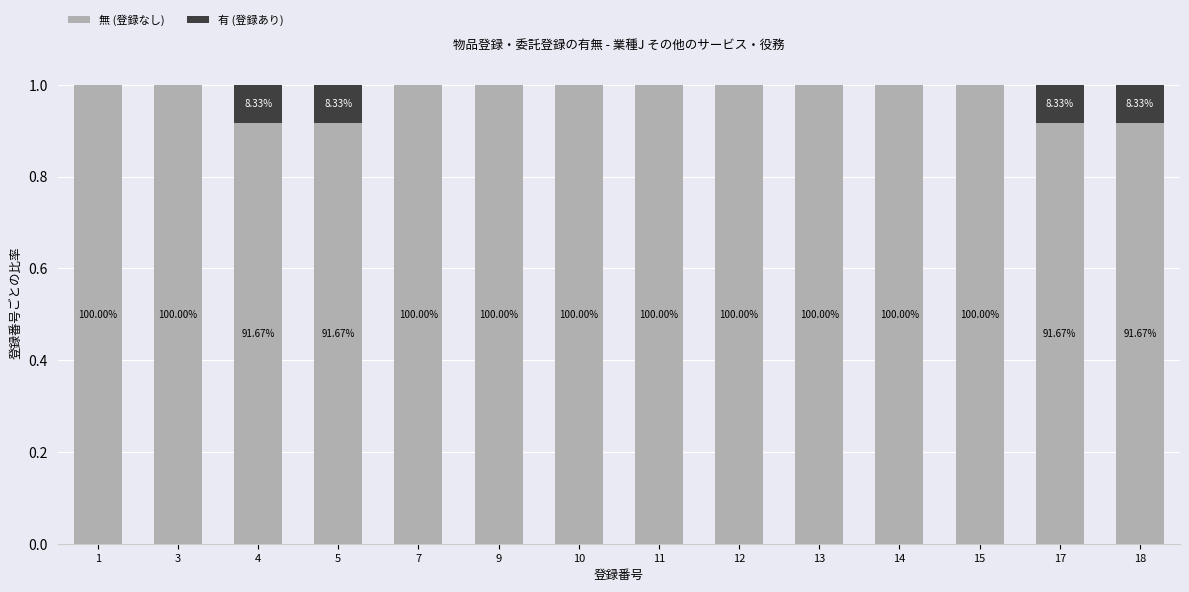

Rank the categories by 無 (登録なし) value from highest to lowest.

1, 3, 7, 9, 10, 11, 12, 13, 14, 15, 4, 5, 17, 18